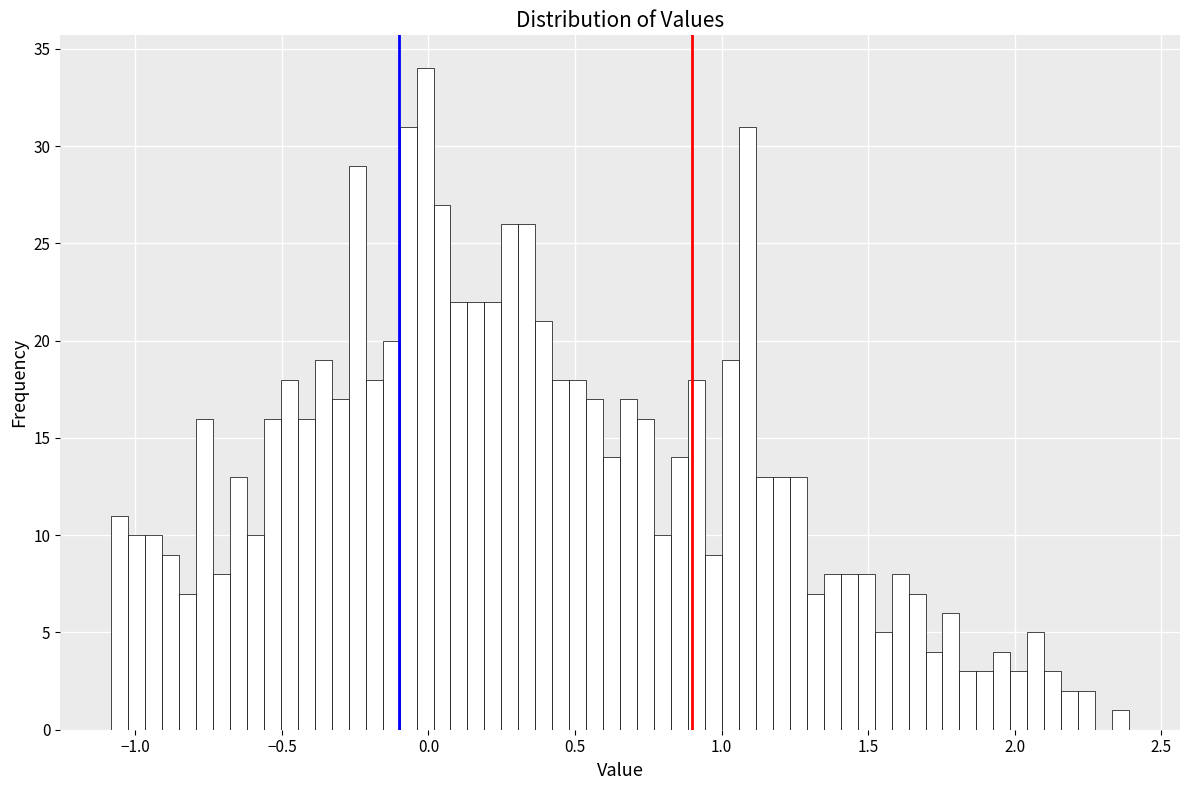

Read against the x-axis, roughly where is the centre of the tallest bar?

0.00